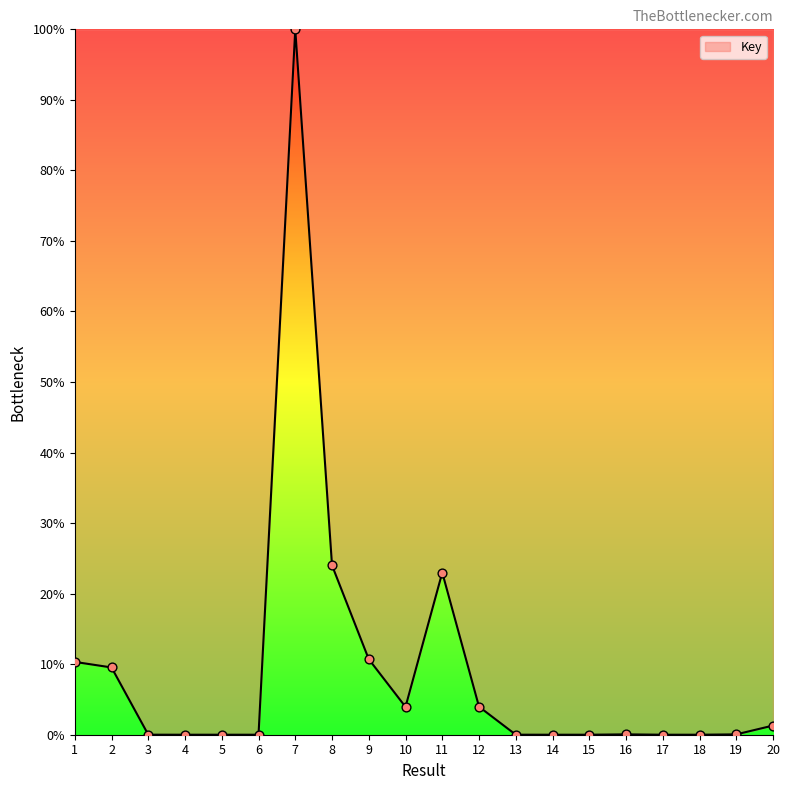

Which has a higher value, 1 or 18?

1